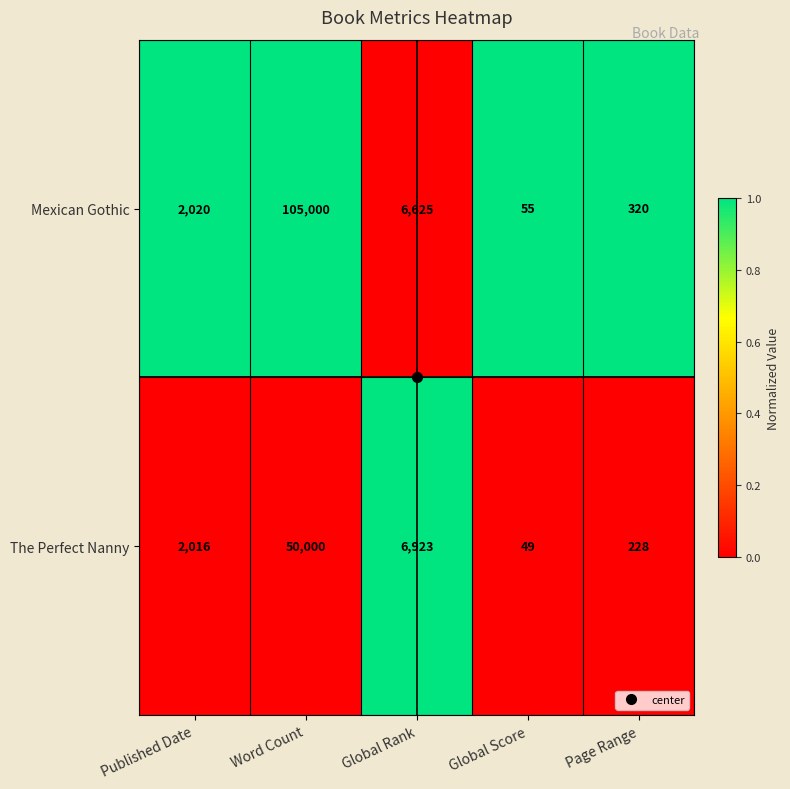

Which category has the lowest value across all series?

Global Score